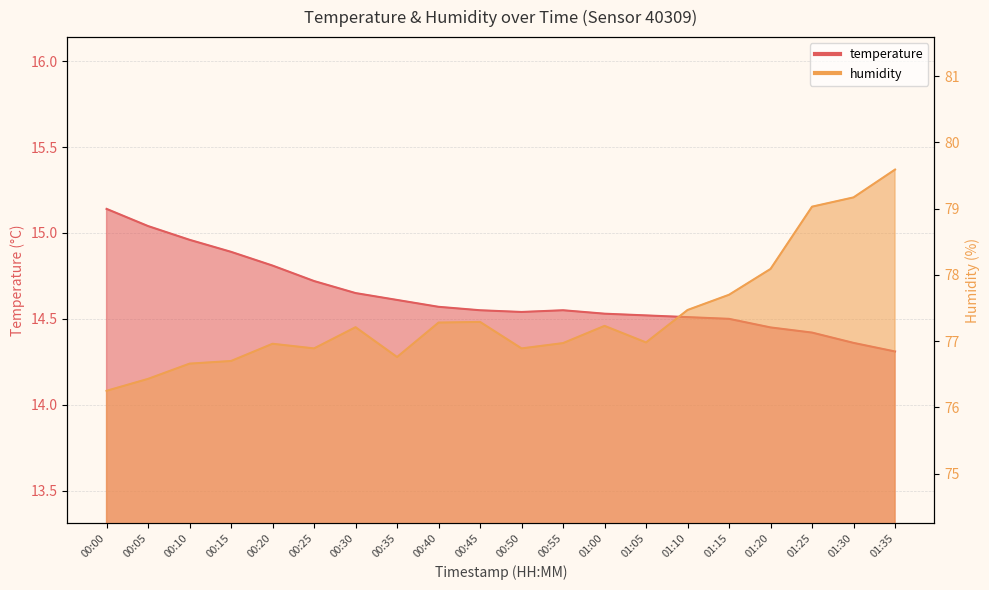

What is the spread (max minus min) of values at 00:10?

61.7